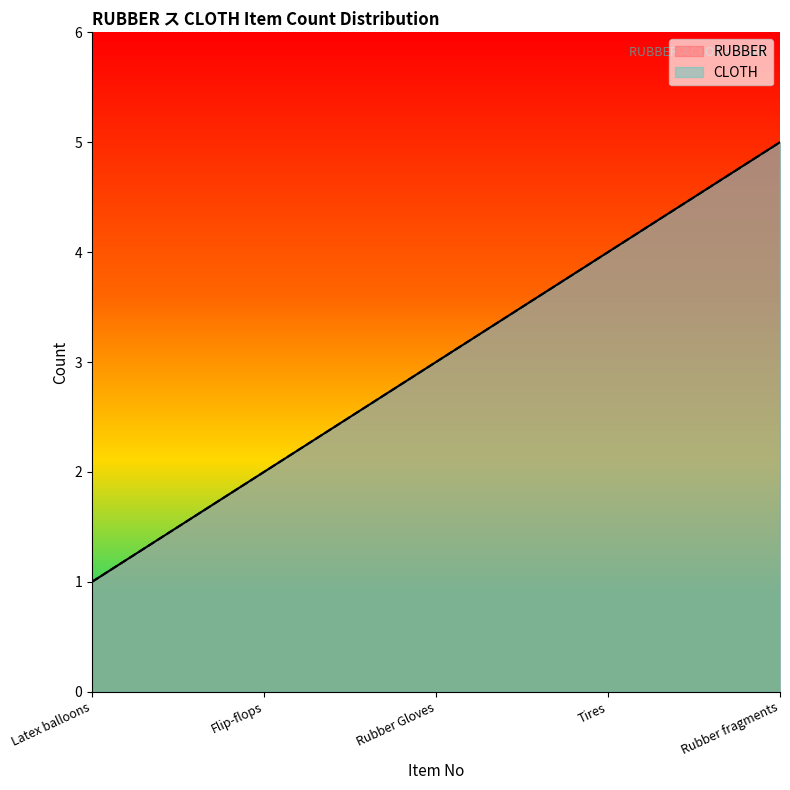

At Latex balloons, list the series in order from largest to smallest.

RUBBER, CLOTH